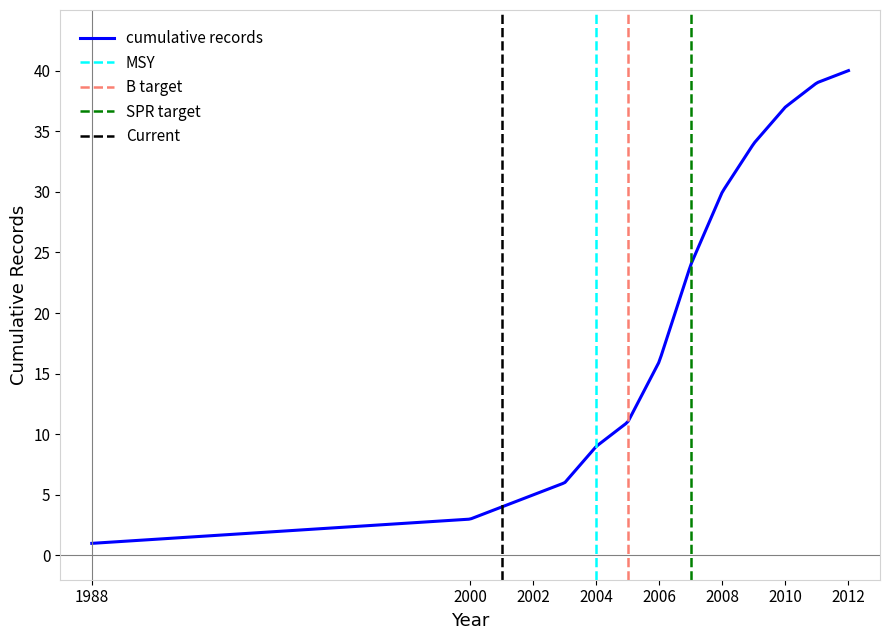

What is the value of the cumulative records point at the 15th from the left?

40